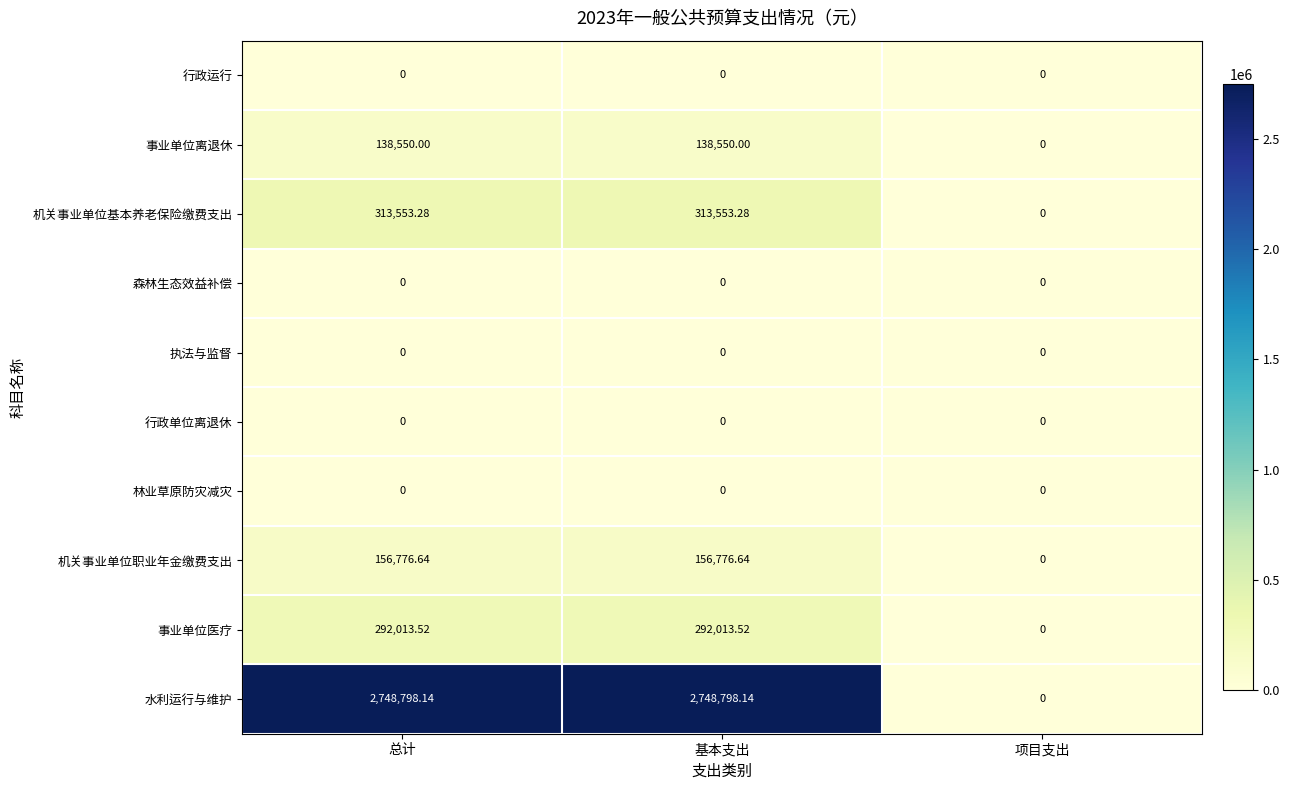

At which label does 事业单位医疗 first exceed 292013?

总计